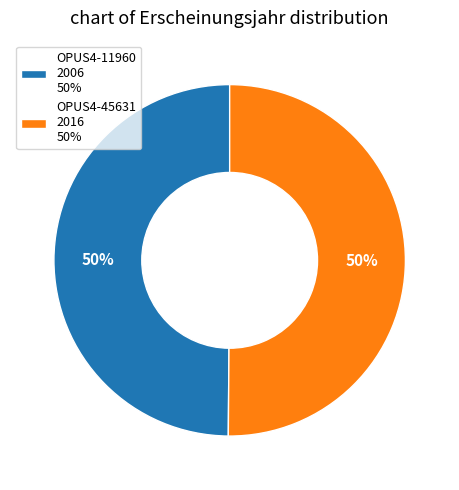

Approximately how many times larger is the value at OPUS4-11960 2006 50% compared to OPUS4-45631 2016 50%?

1.0